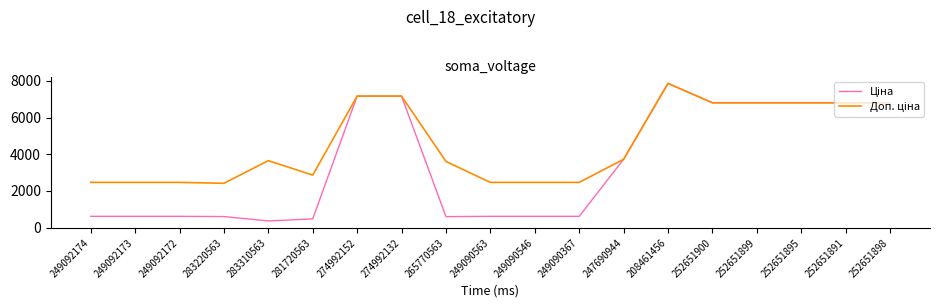

What is the total value across all series at 252651891?

13618.3